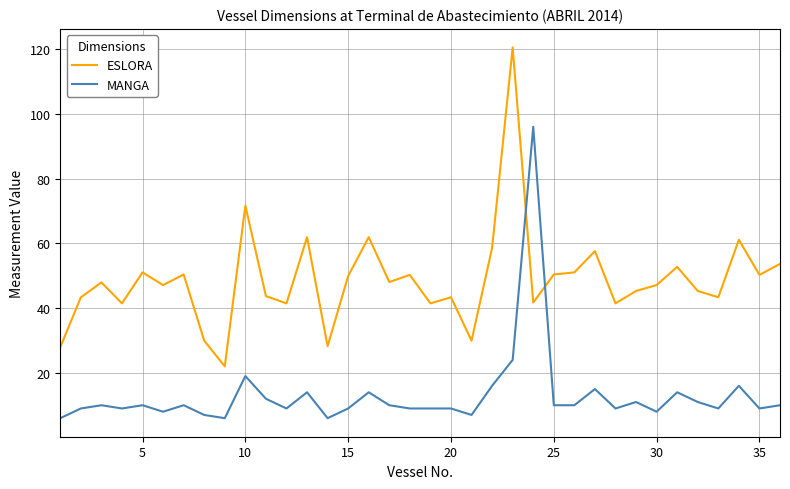

What is the sum of all MANGA values?

470.0